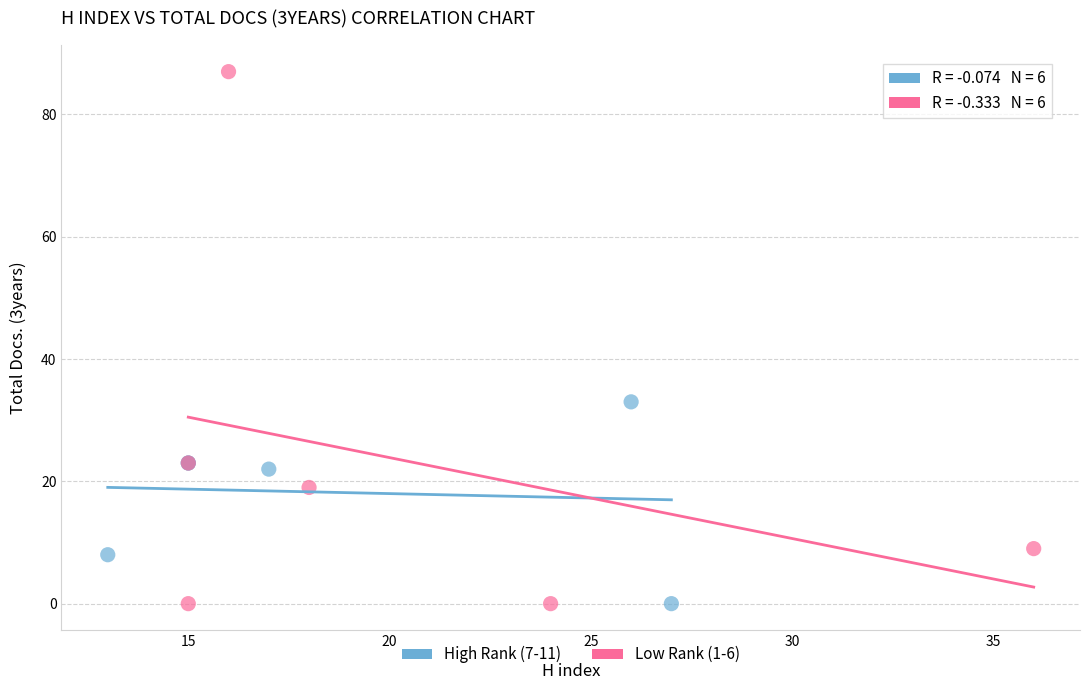

Which series has the widest spread of Y values?

Low Rank (1-6)